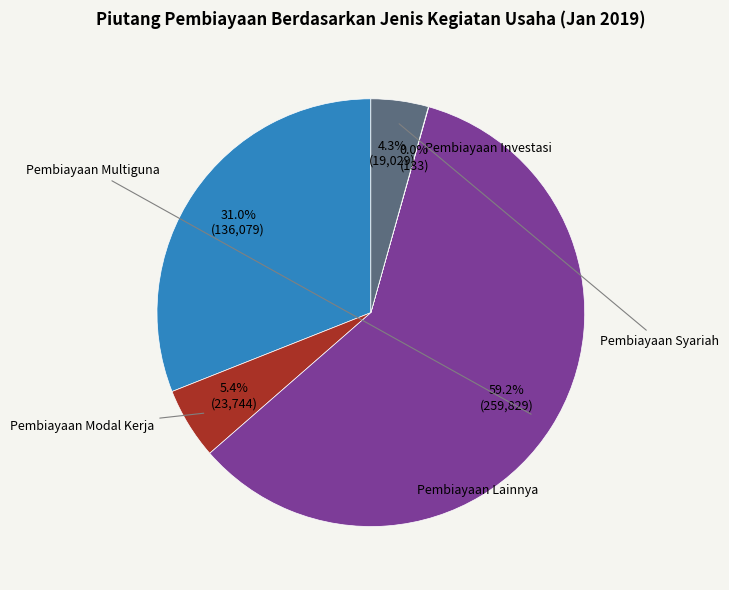

Is there a majority slice in this chart?

Yes